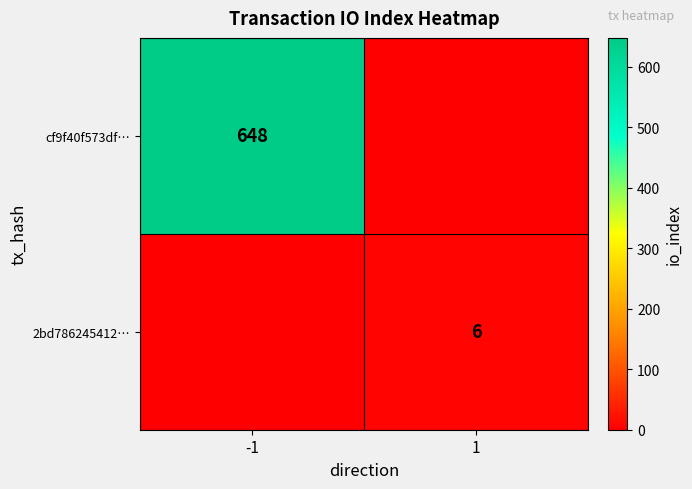

The value of 2bd786245412… at 1 is 4. True or false?

False